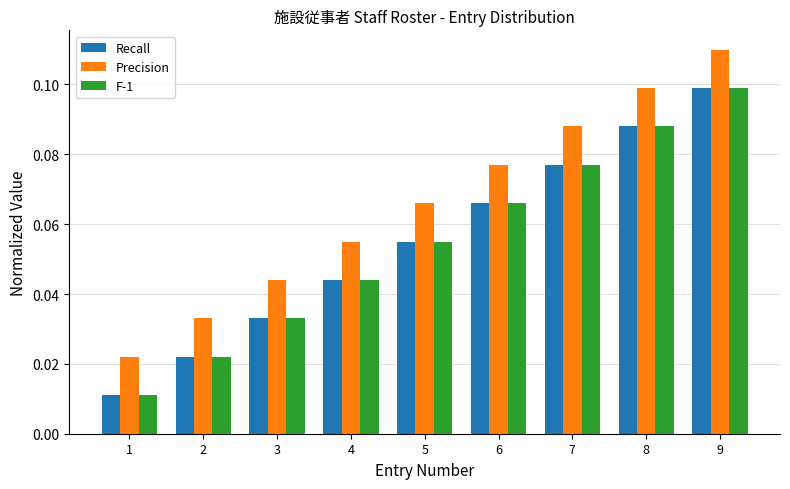

What is the sum of all Precision values?

0.6